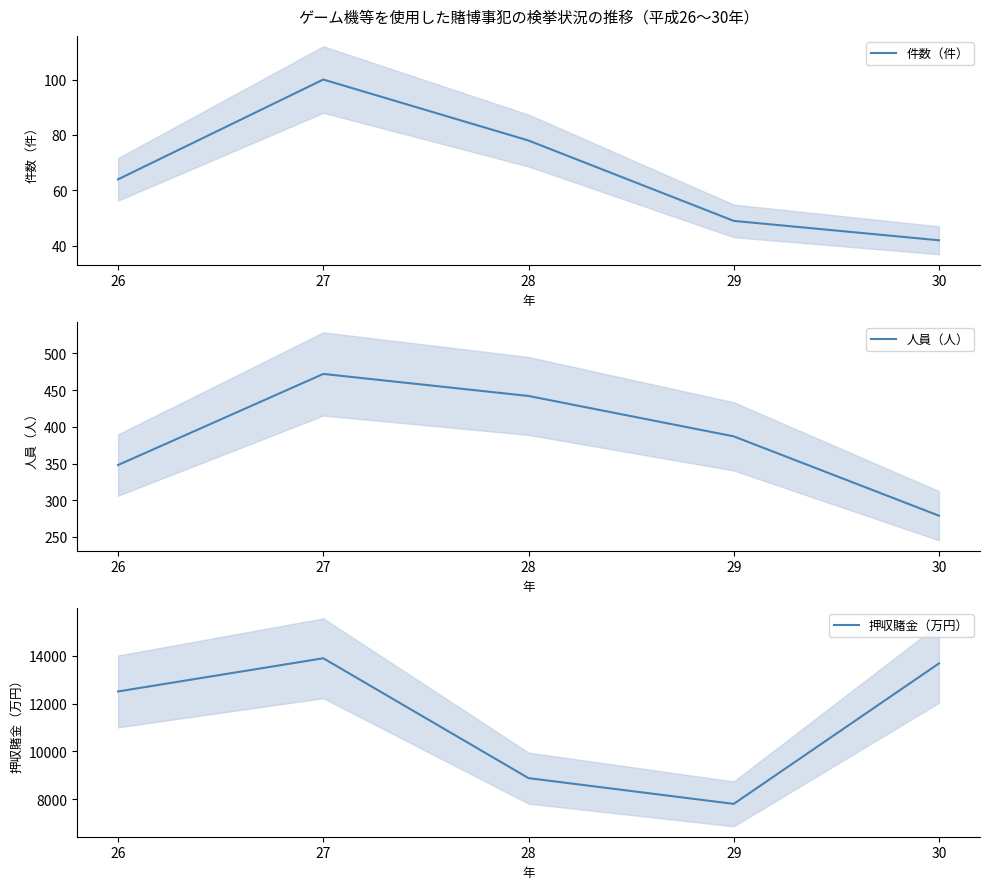

At which label is 件数（件） closest to 71?

26